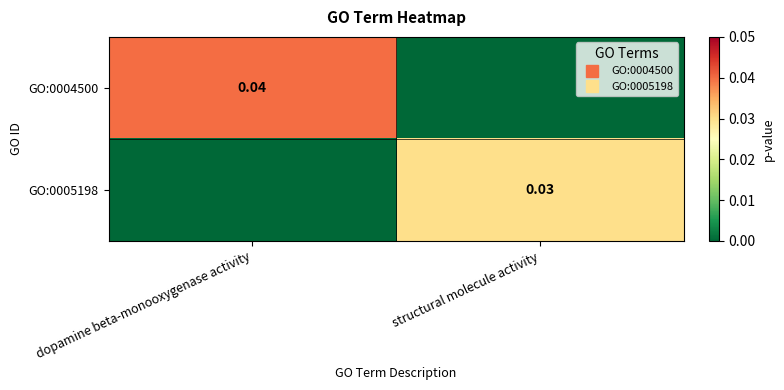

List the series in order of their peak value, highest first.

GO:0004500, GO:0005198